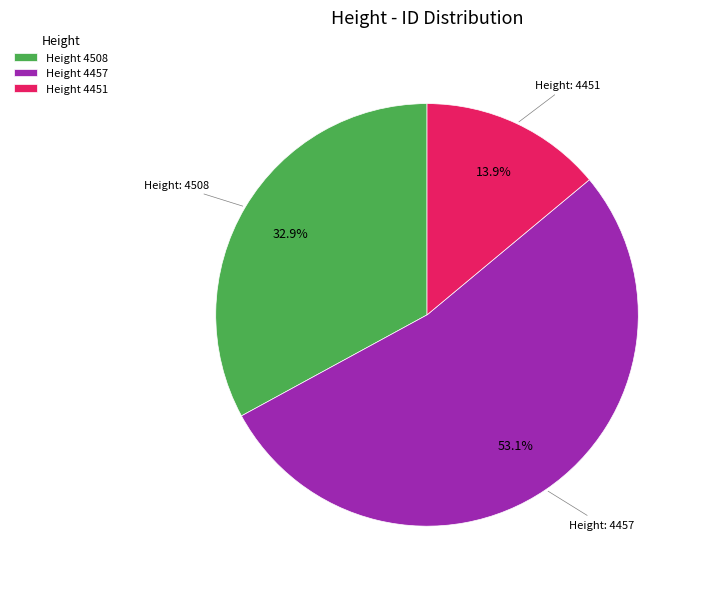

How much of the chart is everything except Height 4508?

67.1%